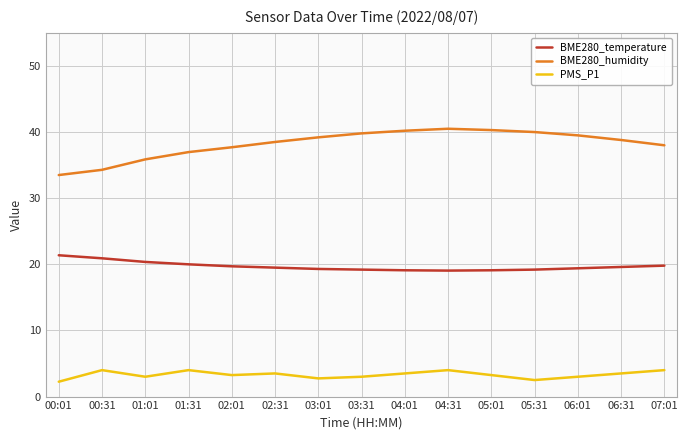

True or false: BME280_humidity and BME280_temperature cross at least once.

False